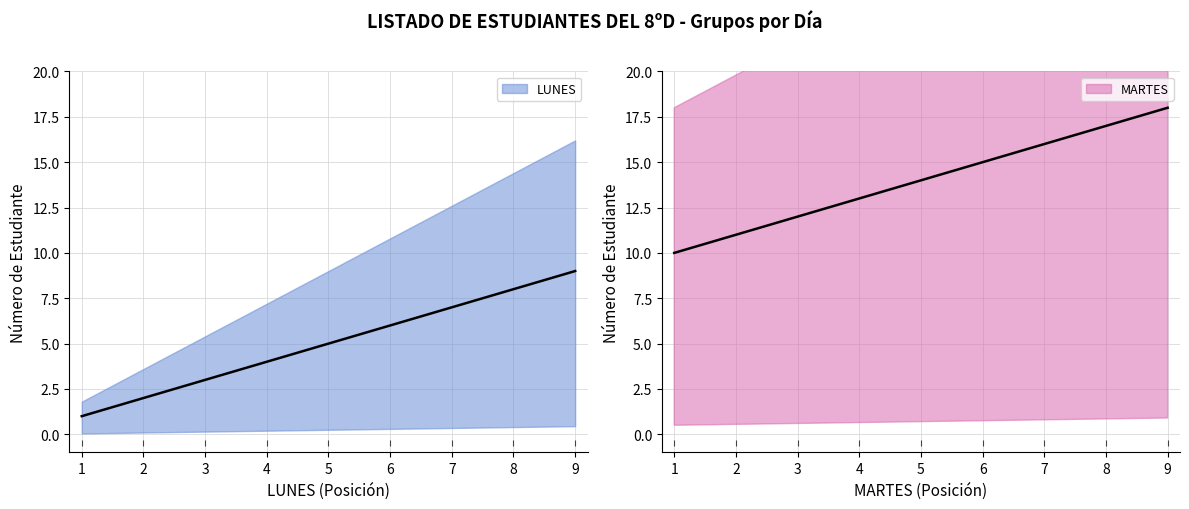

At which category is the sum across all series the highest?

9